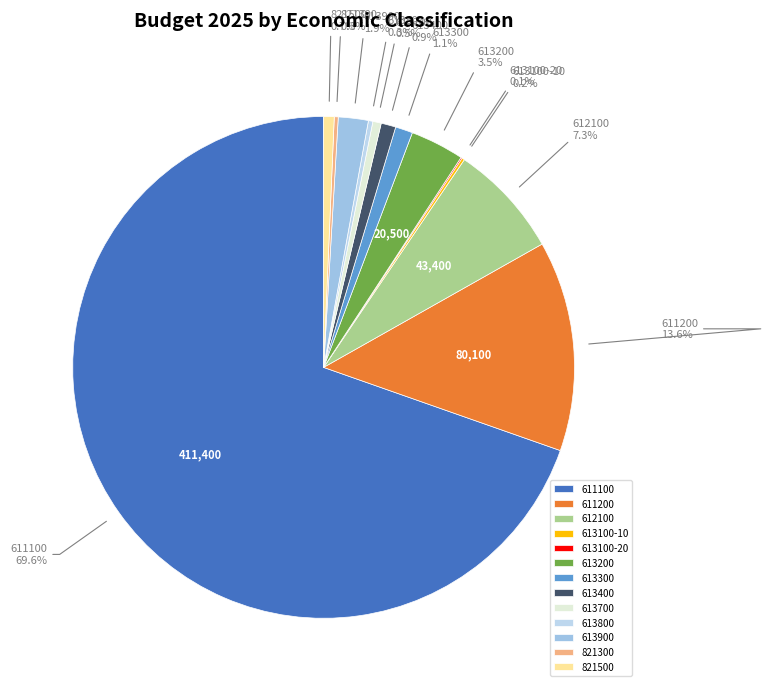

What is the majority slice?

611100